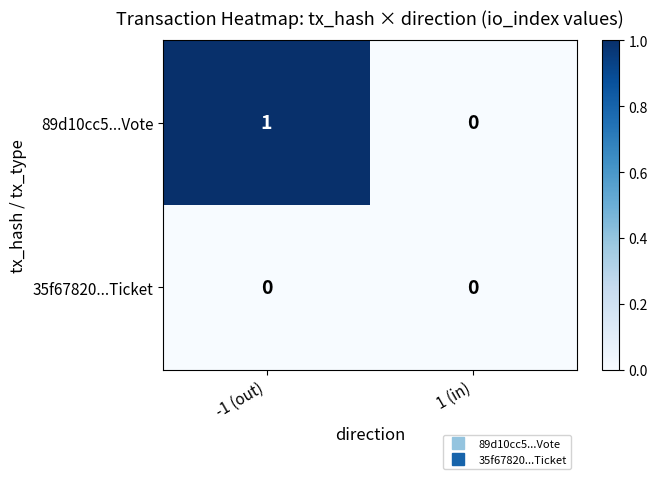

List the series in order of their overall mean, lowest first.

35f67820...Ticket, 89d10cc5...Vote